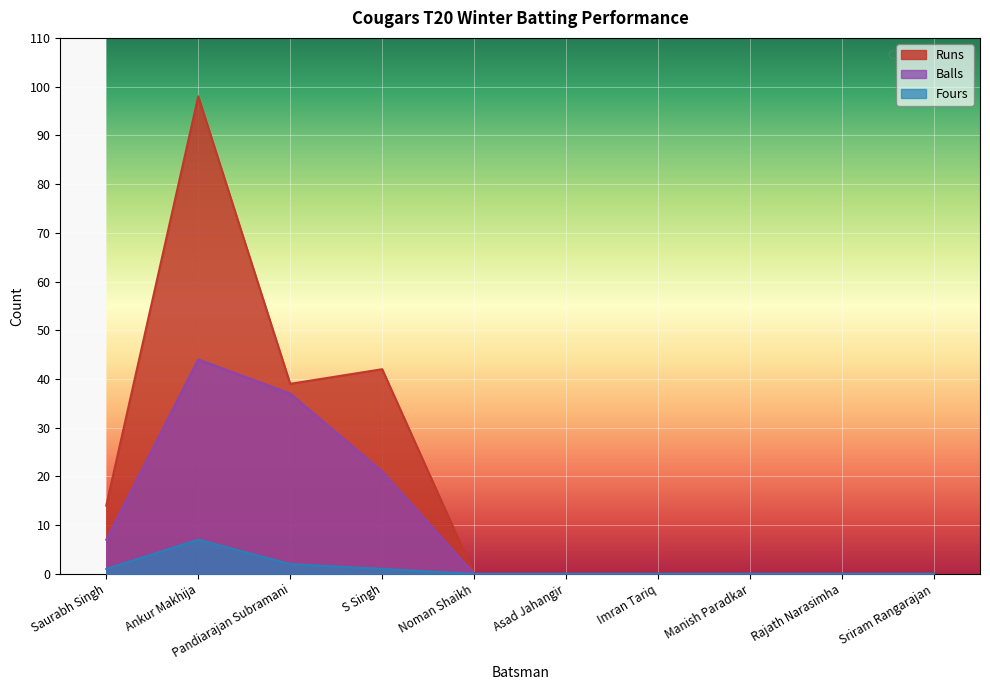

Reading left to right, what are all the values shown in this chart?

Runs: Saurabh Singh=14	Ankur Makhija=98	Pandiarajan Subramani=39	S Singh=42	Noman Shaikh=0	Asad Jahangir=0	Imran Tariq=0	Manish Paradkar=0	Rajath Narasimha=0	Sriram Rangarajan=0
Balls: Saurabh Singh=7	Ankur Makhija=44	Pandiarajan Subramani=37	S Singh=21	Noman Shaikh=0	Asad Jahangir=0	Imran Tariq=0	Manish Paradkar=0	Rajath Narasimha=0	Sriram Rangarajan=0
Fours: Saurabh Singh=1	Ankur Makhija=7	Pandiarajan Subramani=2	S Singh=1	Noman Shaikh=0	Asad Jahangir=0	Imran Tariq=0	Manish Paradkar=0	Rajath Narasimha=0	Sriram Rangarajan=0